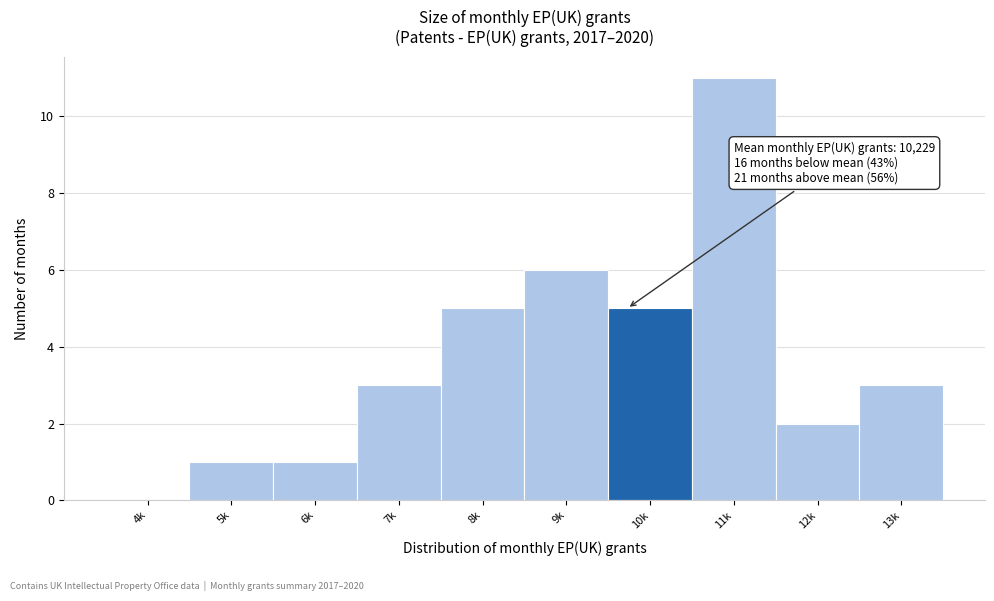

Reading left to right, what are all the values shown in this chart?

4k=0	5k=1	6k=1	7k=3	8k=5	9k=6	10k=5	11k=11	12k=2	13k=3